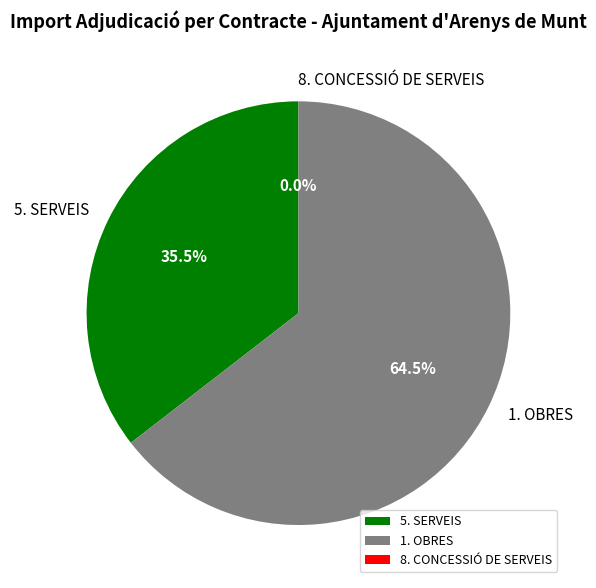

What percentage is NOT represented by 1. OBRES?

35.5%